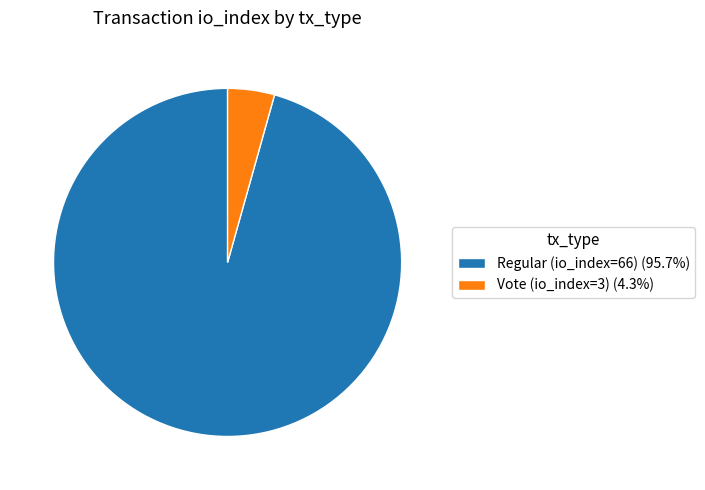

Approximately how many times larger is the value at Regular (io_index=66) compared to Vote (io_index=3)?

22.0